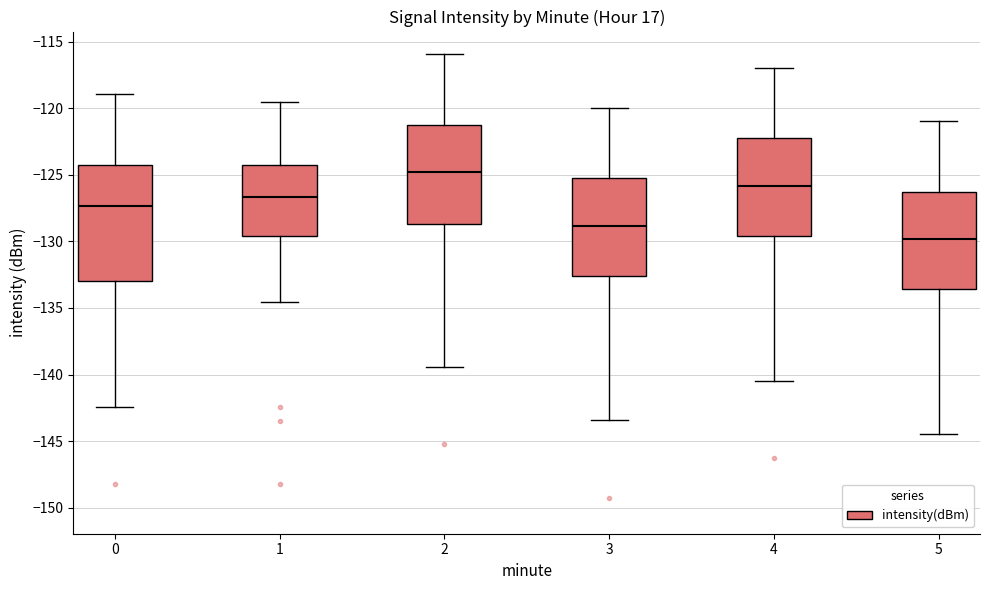

Reading left to right, read every box against the y-axis: the position of its median line, the range the box covers, and the ends of its whiskers. The values are not printed on the chart, so give them approximately, as read against the axis.

0: median -127.5, box -133.0 to -124.5, whiskers -142.5 to -119.0
1: median -126.5, box -129.5 to -124.0, whiskers -134.5 to -119.5
2: median -125.0, box -128.5 to -121.5, whiskers -139.5 to -116.0
3: median -129.0, box -132.5 to -125.5, whiskers -143.5 to -120.0
4: median -126.0, box -129.5 to -122.5, whiskers -140.5 to -117.0
5: median -130.0, box -133.5 to -126.5, whiskers -144.5 to -121.0